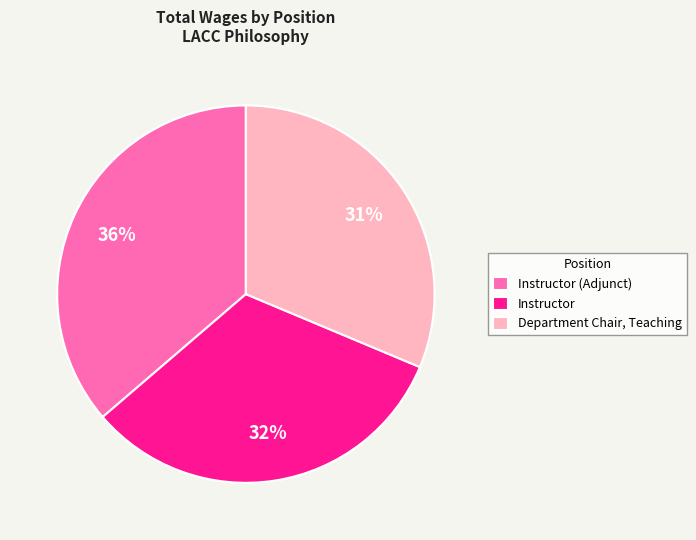

To the nearest percent, what is the average slice percentage?

33%